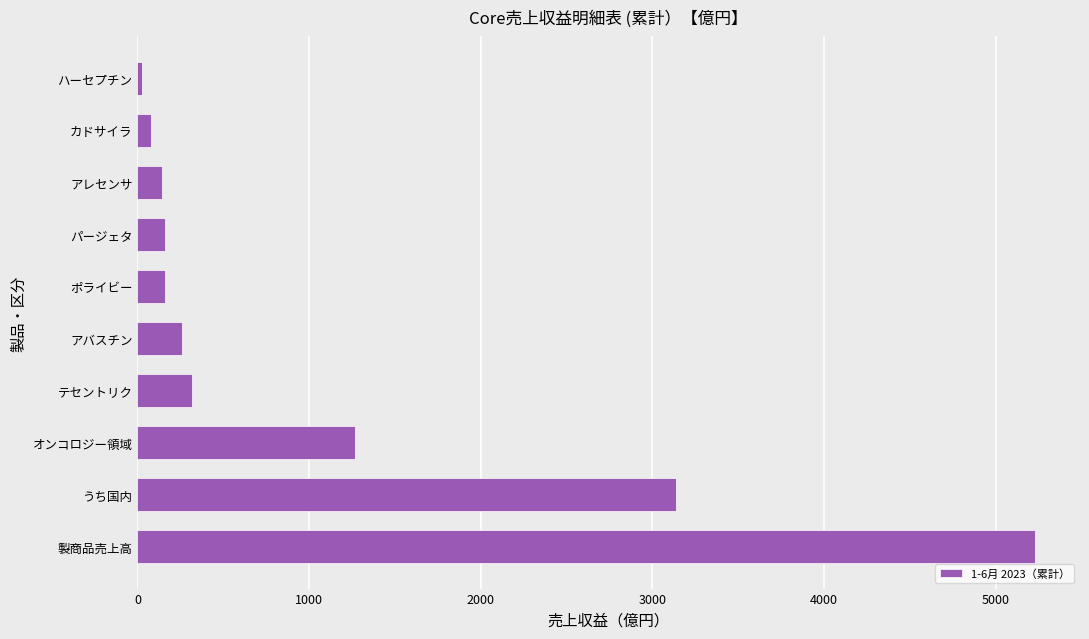

What is the maximum value shown in the chart?

5230